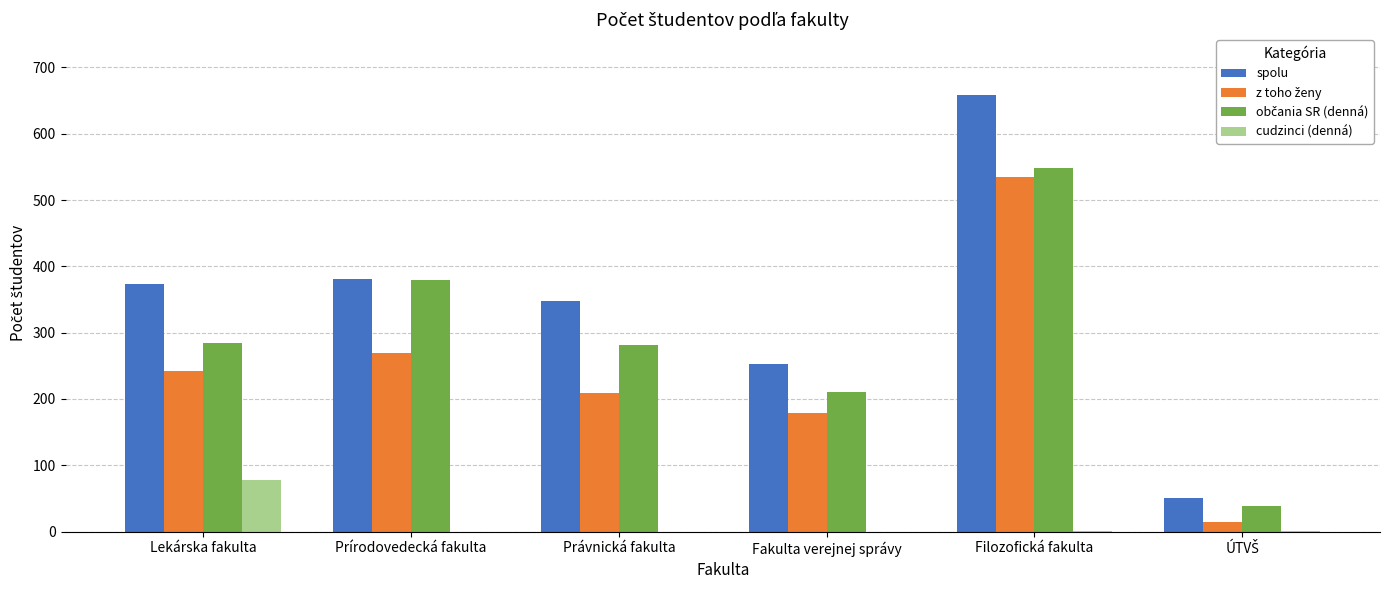

How many distinct data groups are displayed?

4